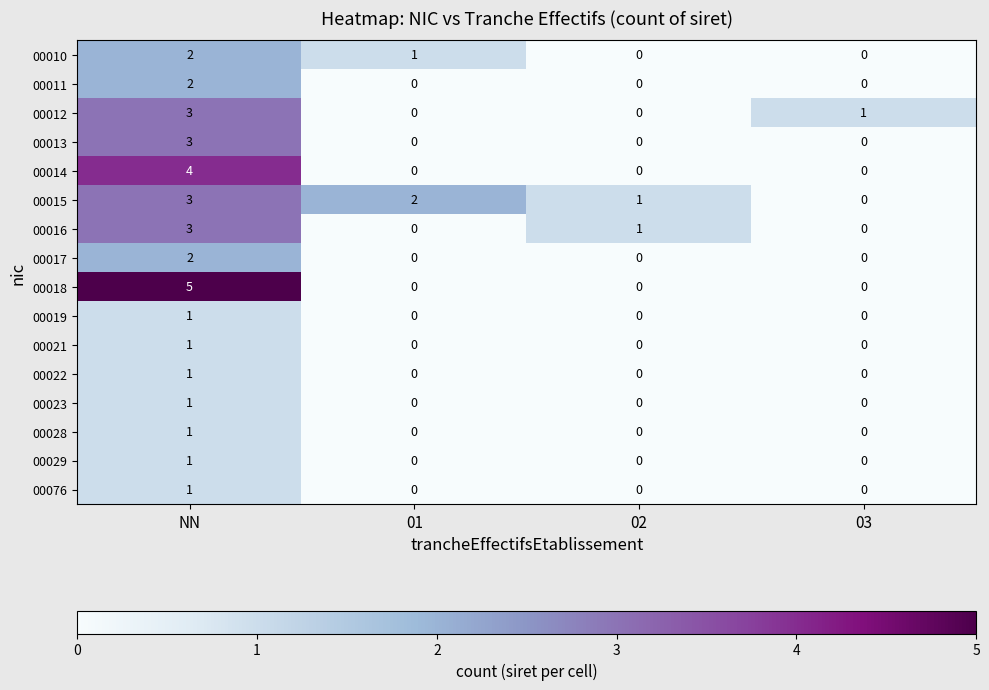

True or false: 00013 has a value of 0 at 03.

True